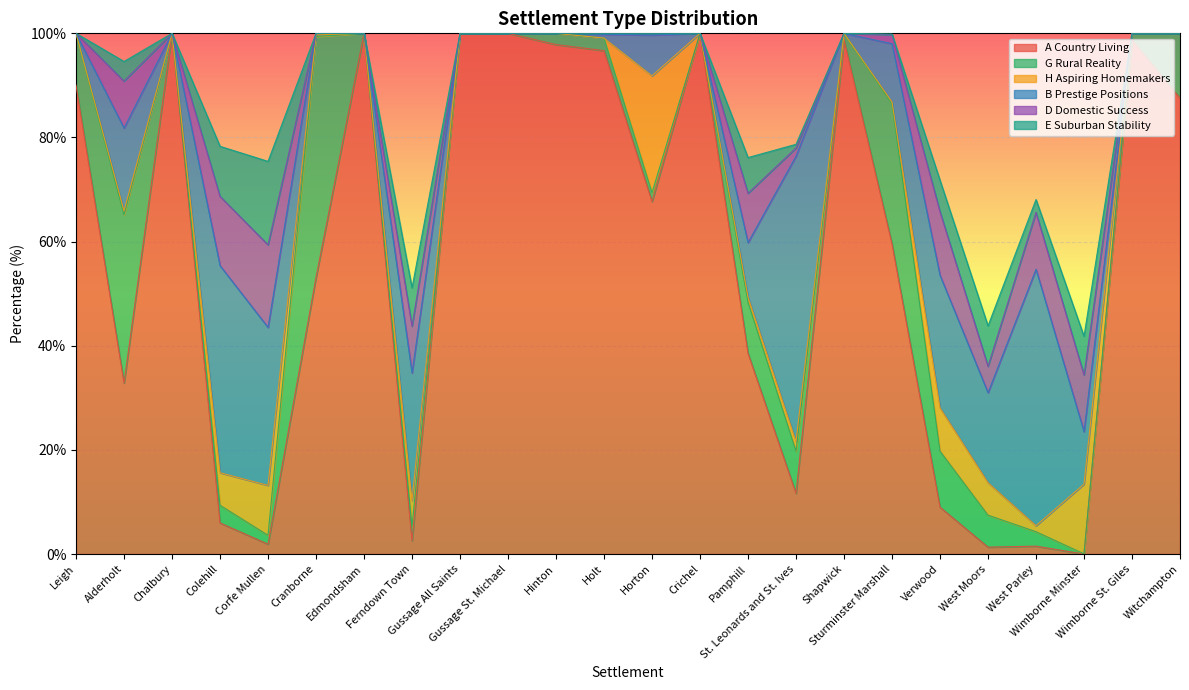

After their last crossing, which series has the higher values: H Aspiring Homemakers or G Rural Reality?

G Rural Reality